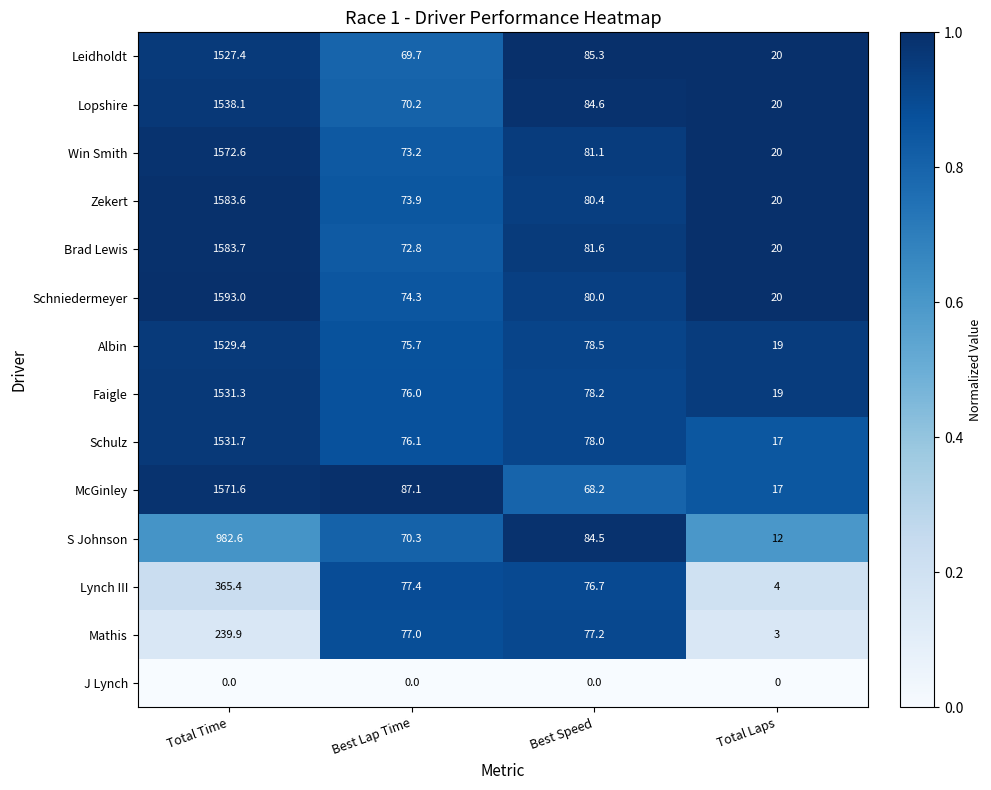

Which series has the largest total across all categories?

Schniedermeyer